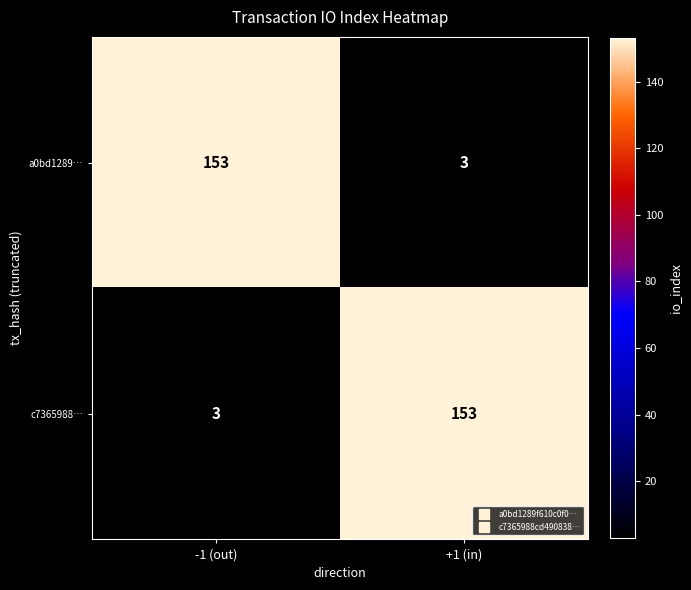

Read the c7365988… value at +1 (in).

153